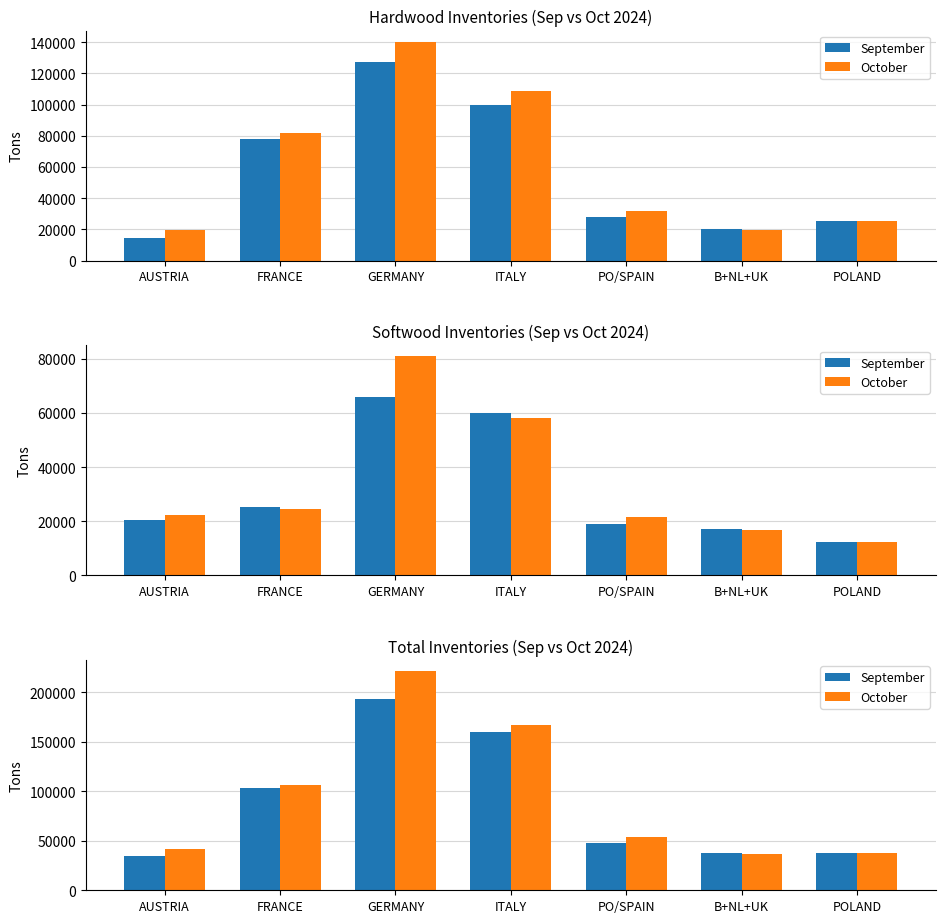

At PO/SPAIN, list the series in order from largest to smallest.

October, September